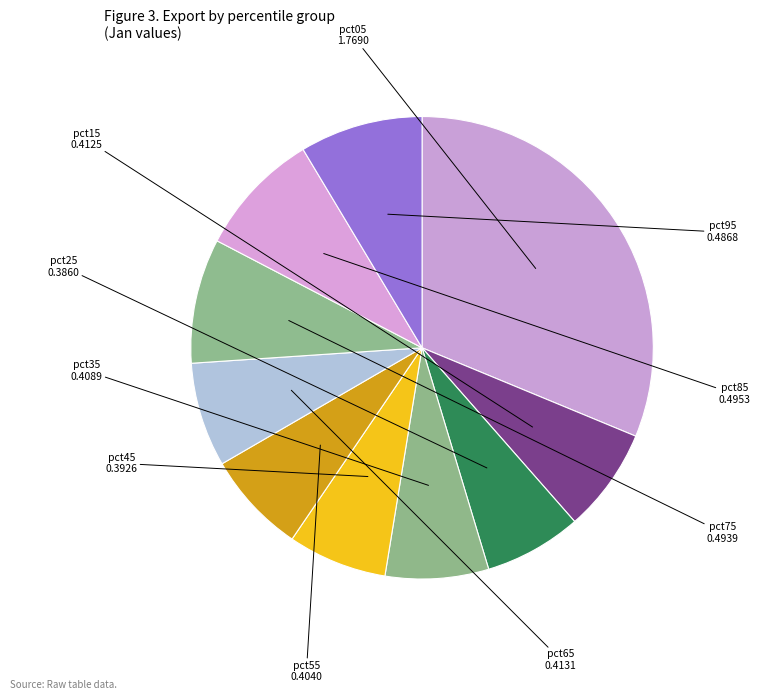

How many slices are in this pie chart?

10